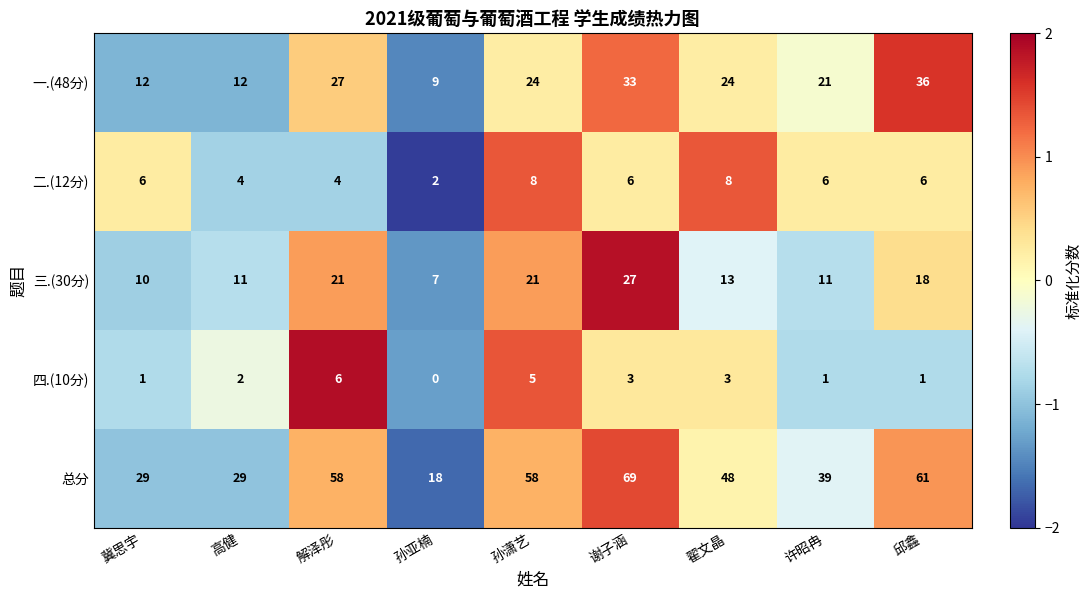

What is the total value across all series at 谢子涵?

138